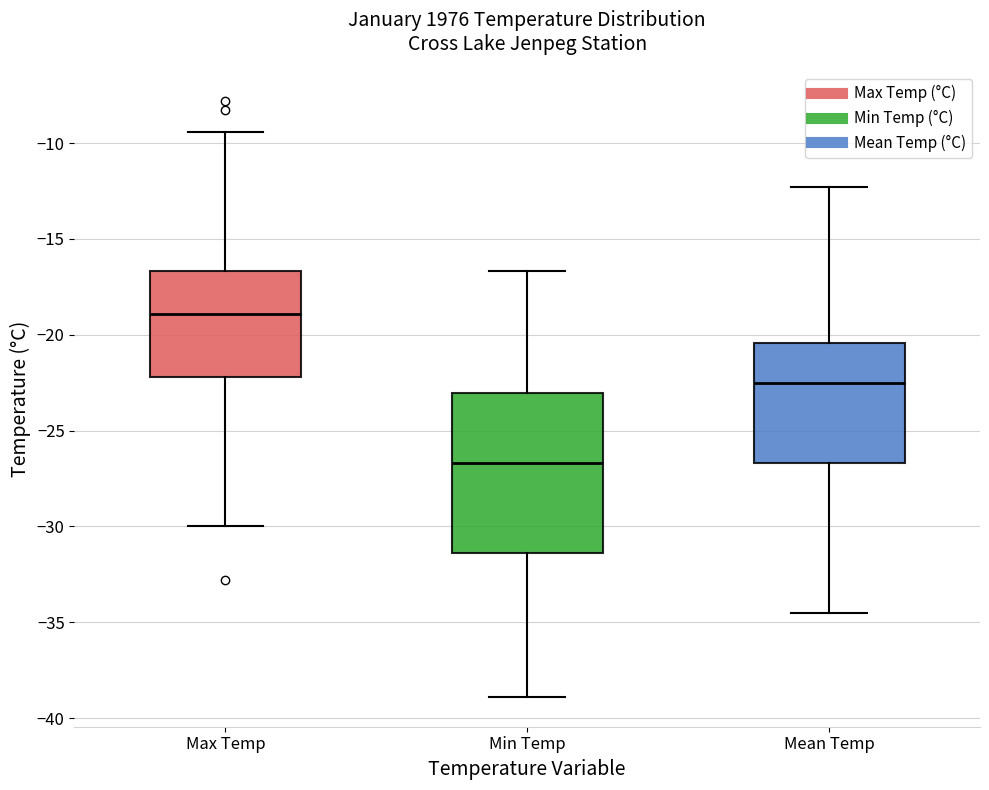

Where is the upper edge of the box for Max Temp on the y-axis? The values are not printed on the chart, so give them approximately, as read against the axis.

-16.5